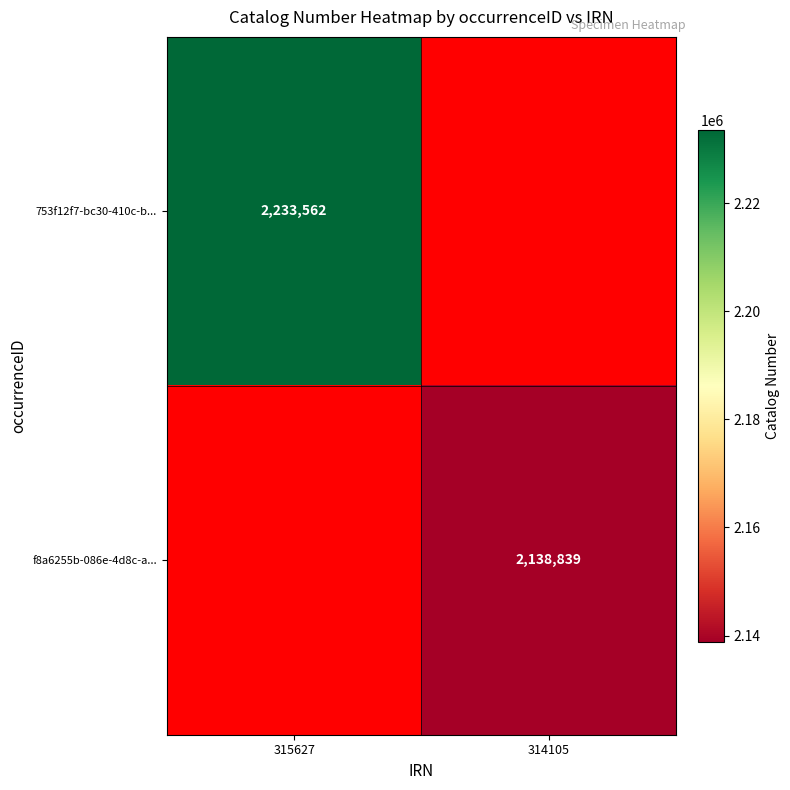

The f8a6255b-086e-4d8c-a... series shows 1032908 at 314105. True or false?

False